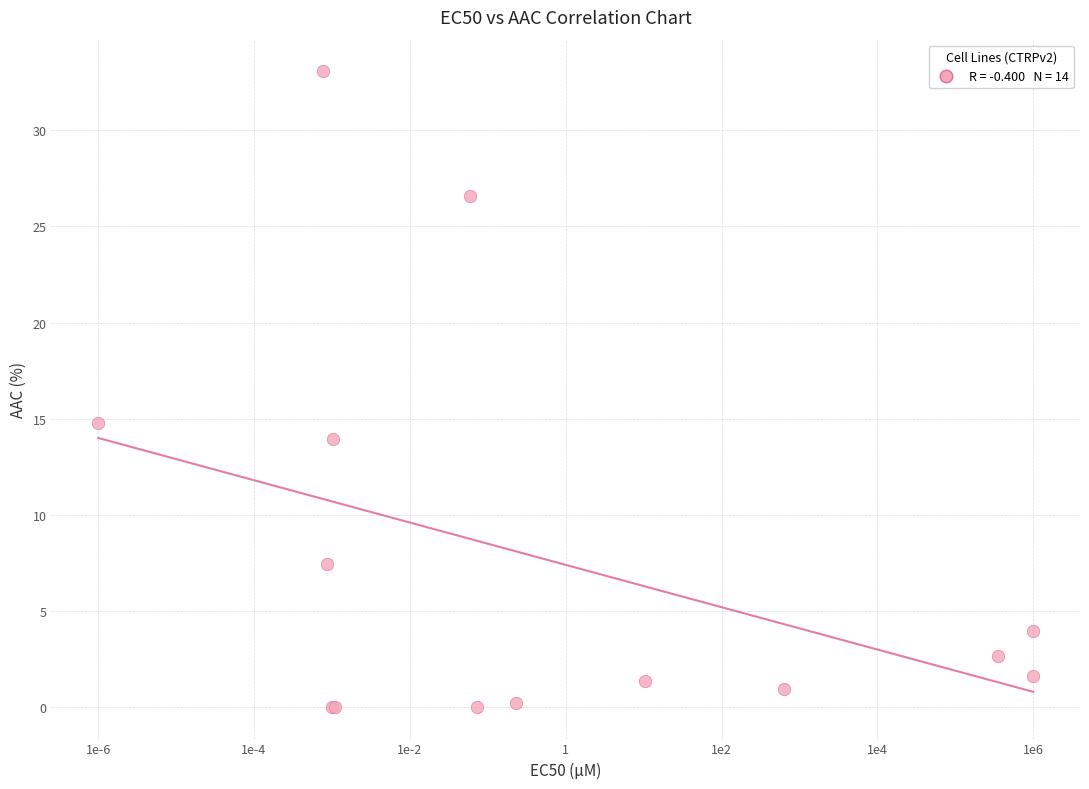

What Y value in the scatter plot is closest to 16?

14.8